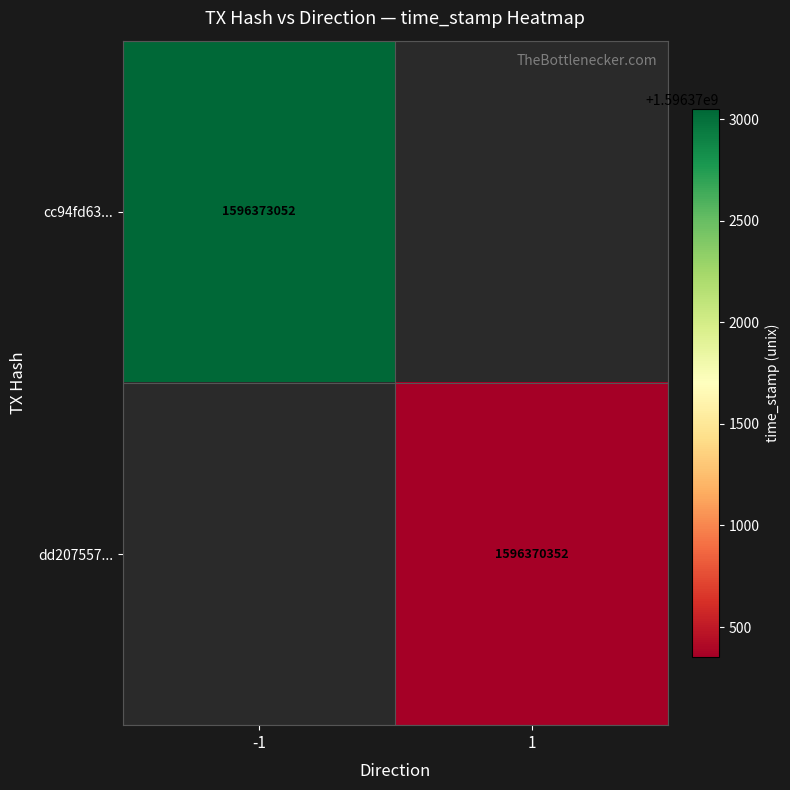

True or false: cc94fd63... has a value of 2187479510 at -1.

False